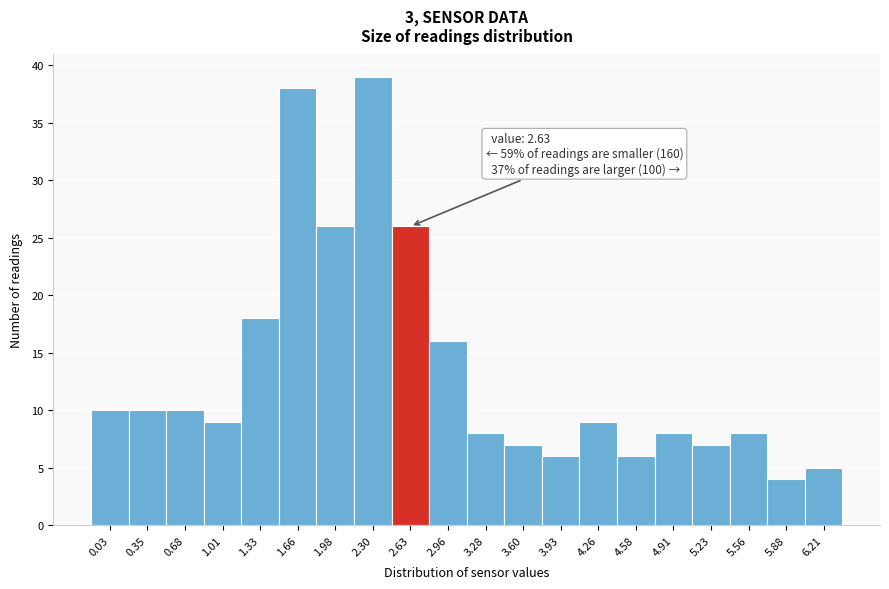

Reading left to right, transcribe all the data shown in this chart.

10	10	10	9	18	38	26	39	26	16	8	7	6	9	6	8	7	8	4	5